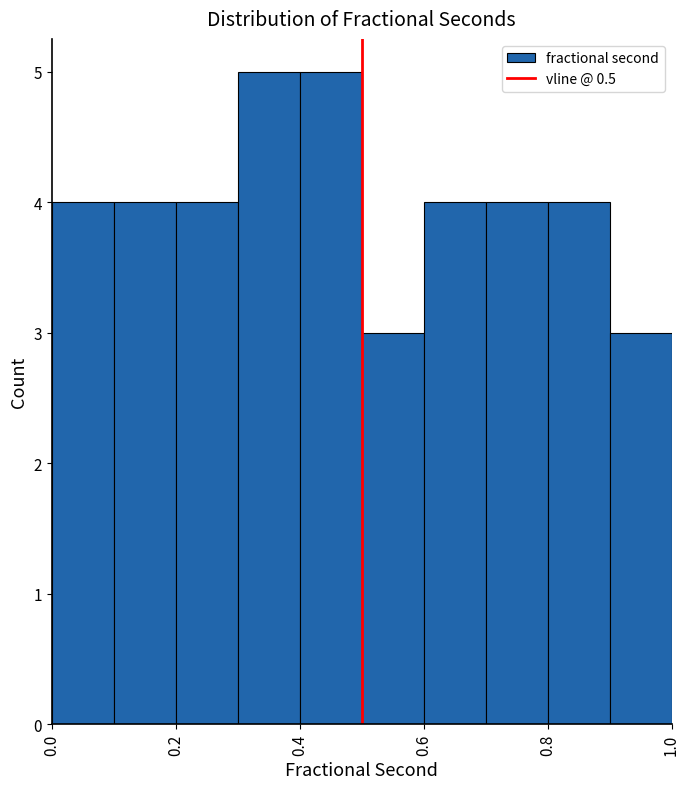

Reading left to right, transcribe this chart: for each bar, give the range it covers on the x-axis and its height. The values are not printed on the chart, so give them approximately, as read against the axis.

0.0 to 0.1: 4
0.1 to 0.2: 4
0.2 to 0.3: 4
0.3 to 0.4: 5
0.4 to 0.5: 5
0.5 to 0.6: 3
0.6 to 0.7: 4
0.7 to 0.8: 4
0.8 to 0.9: 4
0.9 to 1.0: 3